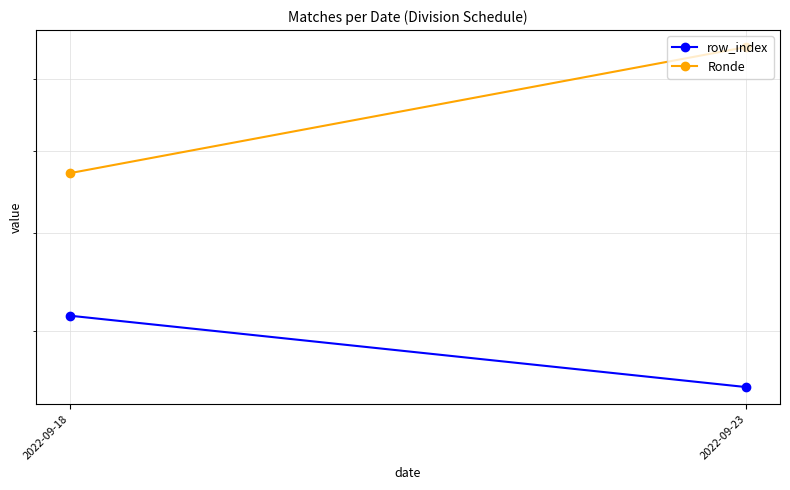

At which category is the sum across all series the highest?

2022-09-23